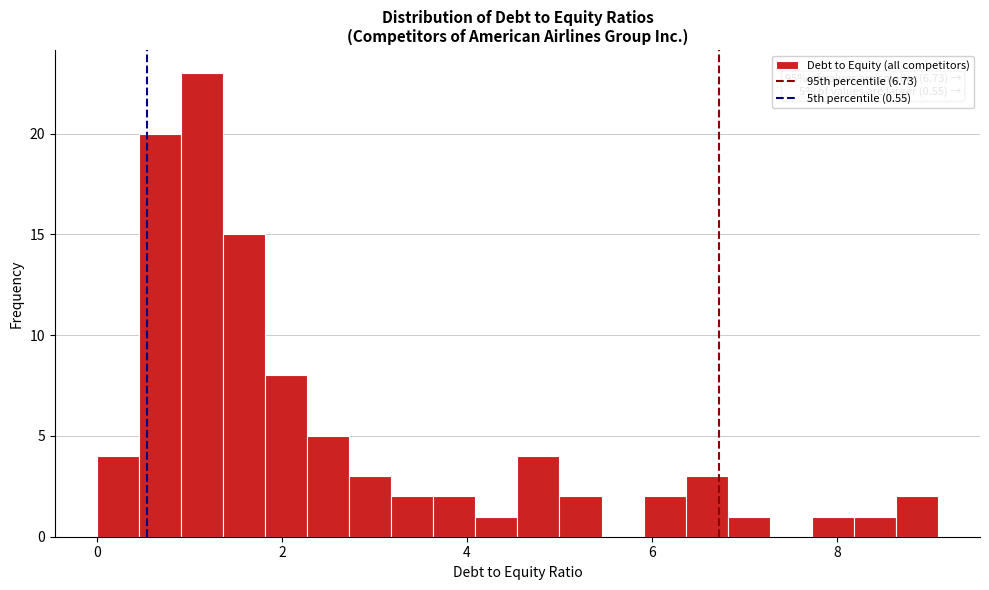

Read against the x-axis, roughly where is the centre of the tallest bar?

1.2